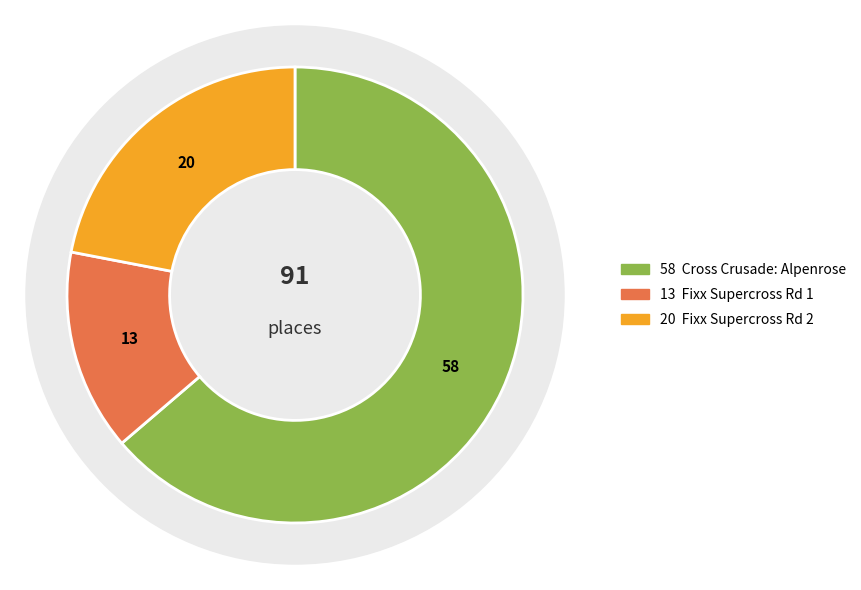

What is the largest slice in the pie chart?

Cross Crusade: Alpenrose Dairy